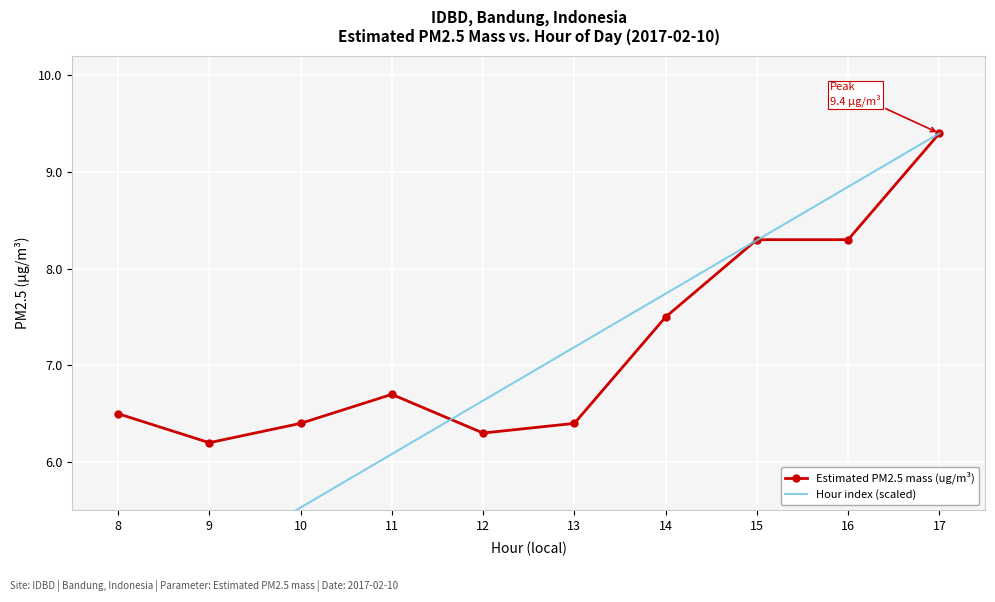

What are all the series names shown in the legend?

Estimated PM2.5 mass (ug/m³), Hour index (scaled)